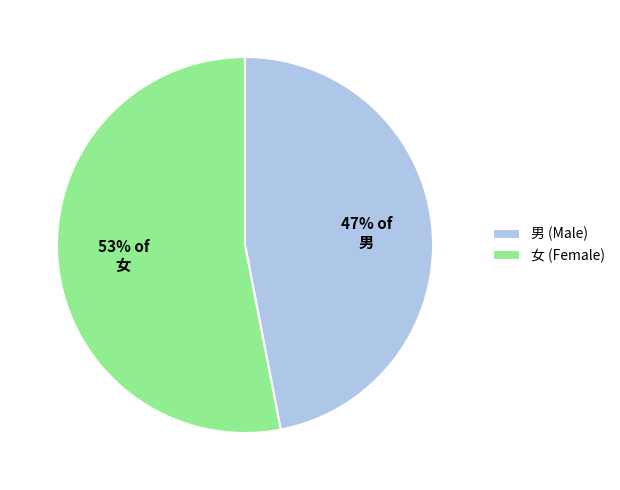

To the nearest percent, what percentage of the pie is 男 (Male)?

47%